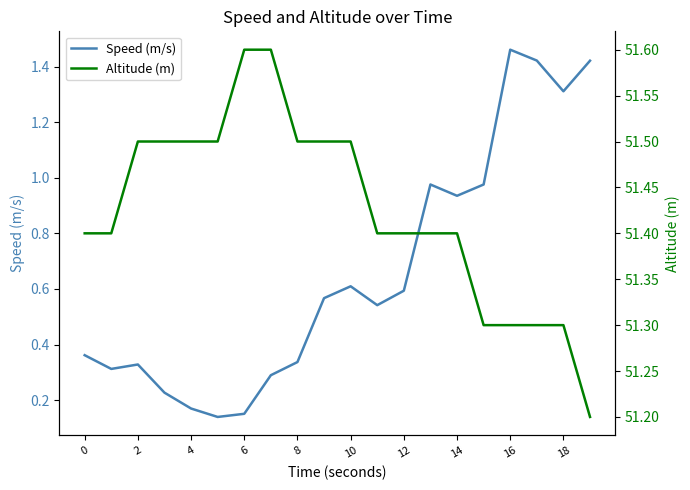

Rank the series by their average value, from lowest to highest.

Speed (m/s), Altitude (m)